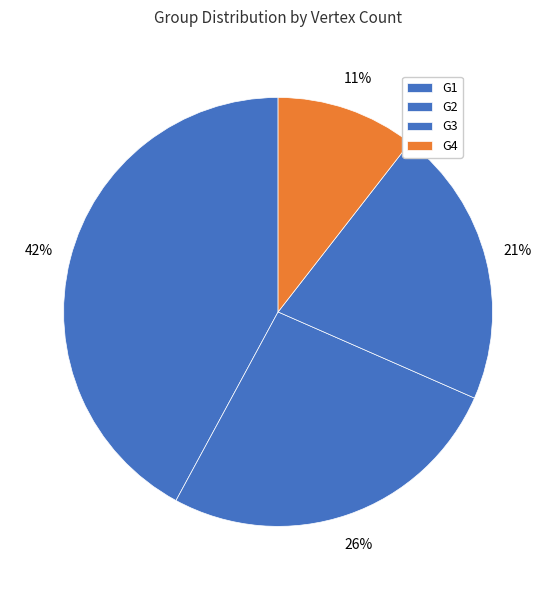

What is the largest slice in the pie chart?

G1